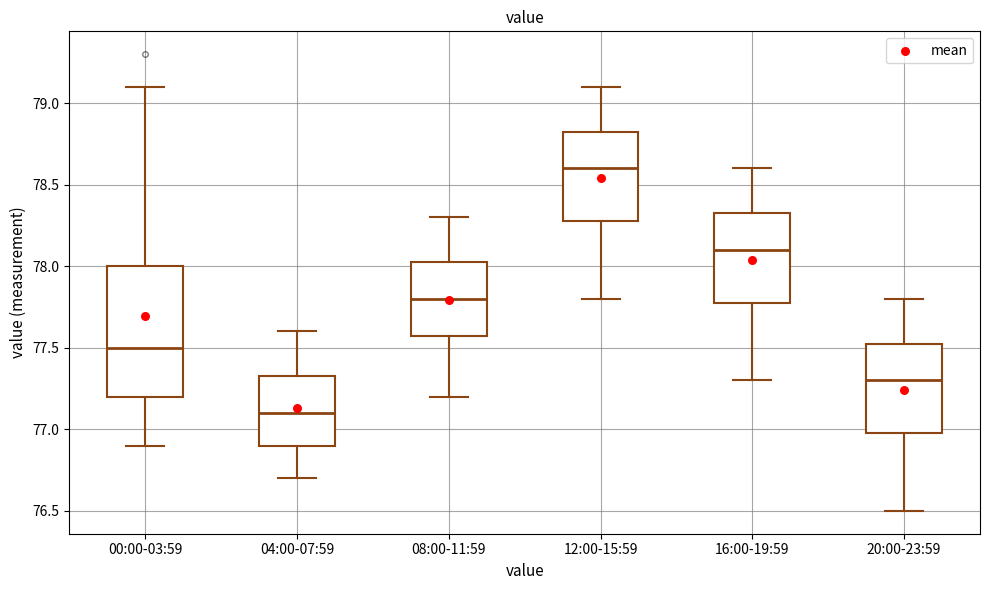

Reading left to right, read every box against the y-axis: the position of its median line, the range the box covers, and the ends of its whiskers. The values are not printed on the chart, so give them approximately, as read against the axis.

00:00-03:59: median 77.50, box 77.20 to 78.00, whiskers 76.90 to 79.10
04:00-07:59: median 77.10, box 76.90 to 77.35, whiskers 76.70 to 77.60
08:00-11:59: median 77.80, box 77.60 to 78.05, whiskers 77.20 to 78.30
12:00-15:59: median 78.60, box 78.30 to 78.85, whiskers 77.80 to 79.10
16:00-19:59: median 78.10, box 77.80 to 78.35, whiskers 77.30 to 78.60
20:00-23:59: median 77.30, box 77.00 to 77.55, whiskers 76.50 to 77.80